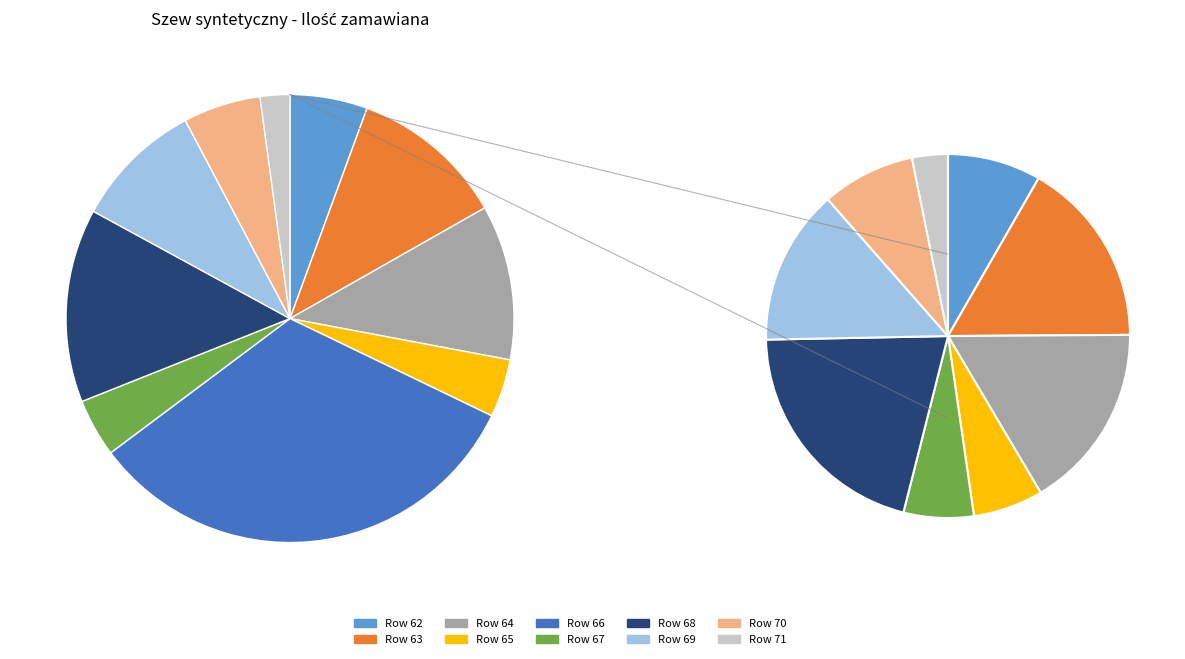

To the nearest percent, what portion does 69 represent?

9%